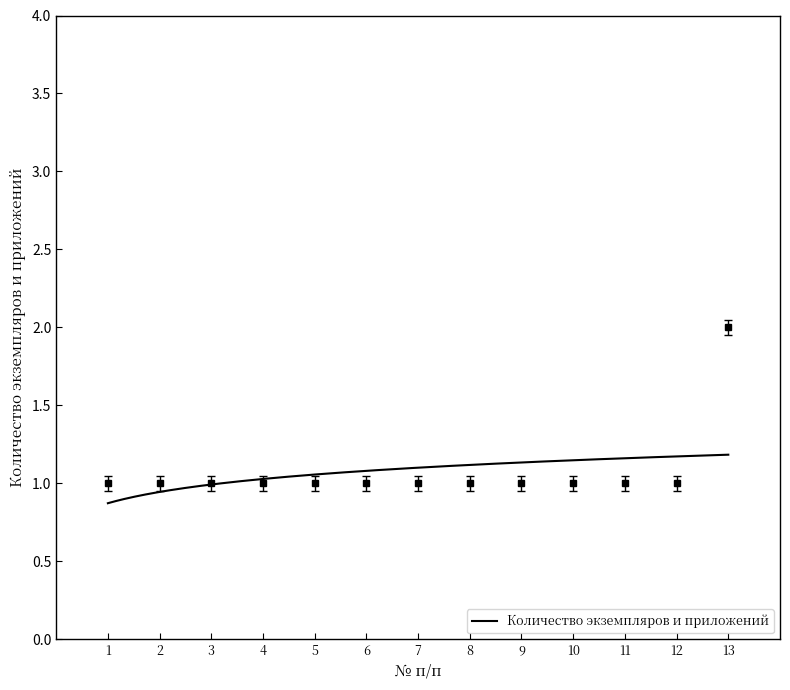

Is it true that the value at 8 is 2?

False